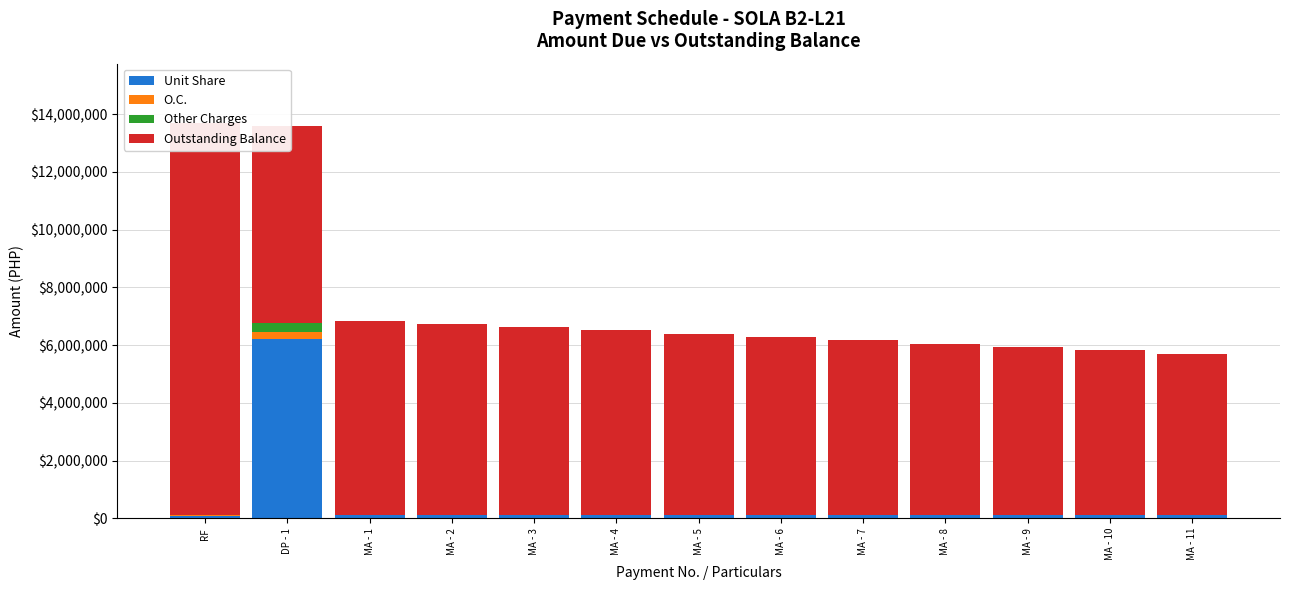

The value of O.C. at MA - 2 is 4666.7. True or false?

True